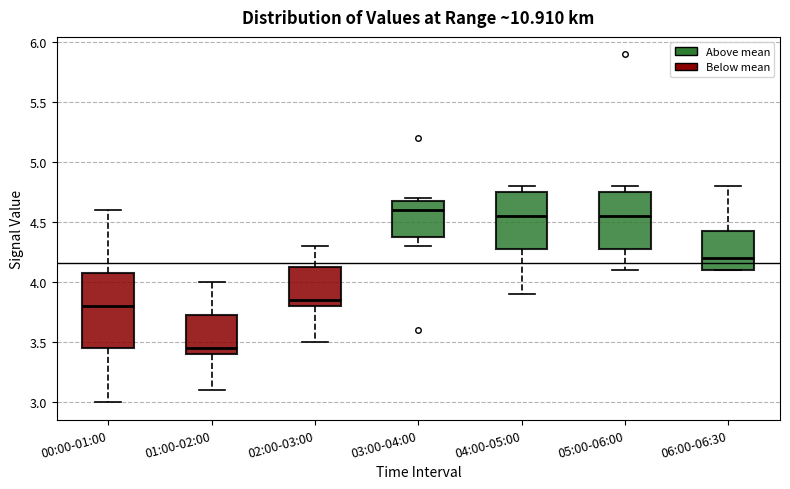

Where does the lower whisker of the box for 05:00-06:00 end on the y-axis? The values are not printed on the chart, so give them approximately, as read against the axis.

4.10